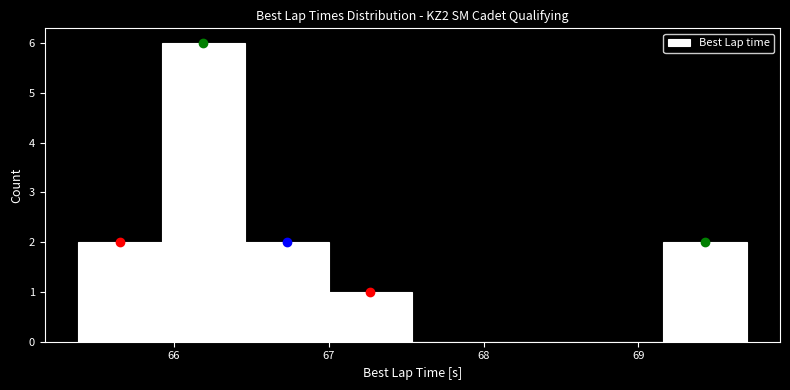

Which range on the x-axis has the tallest bar?

65.9 to 66.5